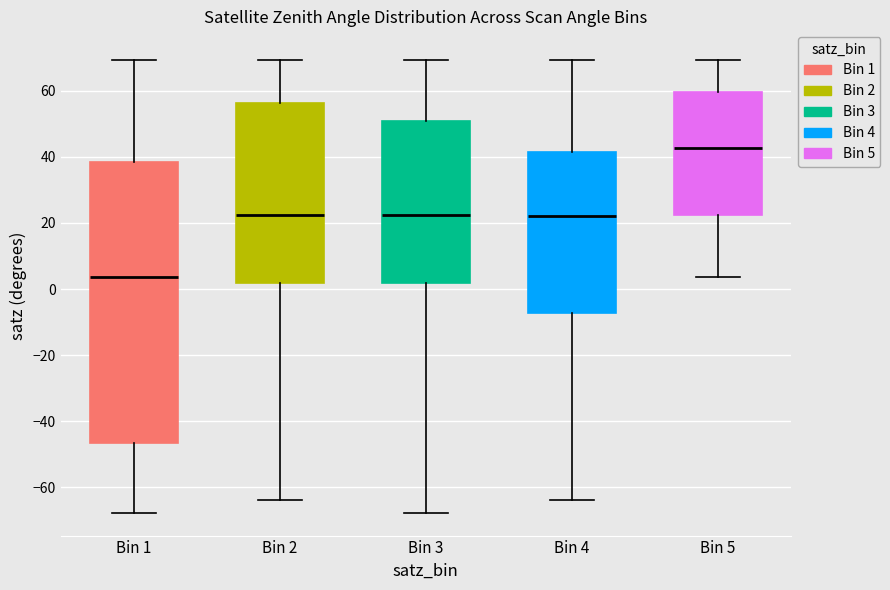

Which box's median line is the lowest?

Bin 1